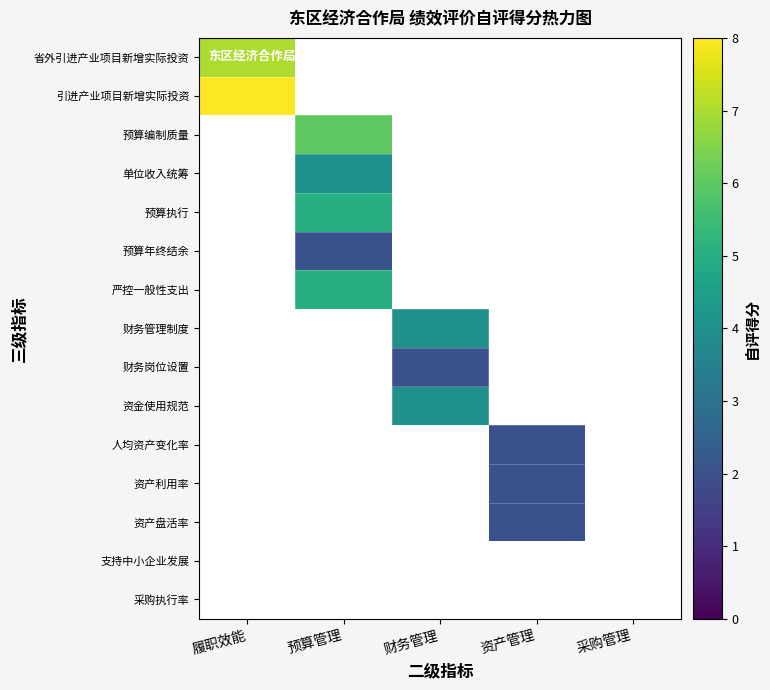

Reading left to right, what are all the values shown in this chart?

省外引进产业项目新增实际投资: 履职效能=7	预算管理=0	财务管理=0	资产管理=0	采购管理=0
引进产业项目新增实际投资: 履职效能=8	预算管理=0	财务管理=0	资产管理=0	采购管理=0
预算编制质量: 履职效能=0	预算管理=6	财务管理=0	资产管理=0	采购管理=0
单位收入统筹: 履职效能=0	预算管理=4	财务管理=0	资产管理=0	采购管理=0
预算执行: 履职效能=0	预算管理=5	财务管理=0	资产管理=0	采购管理=0
预算年终结余: 履职效能=0	预算管理=2	财务管理=0	资产管理=0	采购管理=0
严控一般性支出: 履职效能=0	预算管理=5	财务管理=0	资产管理=0	采购管理=0
财务管理制度: 履职效能=0	预算管理=0	财务管理=4	资产管理=0	采购管理=0
财务岗位设置: 履职效能=0	预算管理=0	财务管理=2	资产管理=0	采购管理=0
资金使用规范: 履职效能=0	预算管理=0	财务管理=4	资产管理=0	采购管理=0
人均资产变化率: 履职效能=0	预算管理=0	财务管理=0	资产管理=2	采购管理=0
资产利用率: 履职效能=0	预算管理=0	财务管理=0	资产管理=2	采购管理=0
资产盘活率: 履职效能=0	预算管理=0	财务管理=0	资产管理=2	采购管理=0
支持中小企业发展: 履职效能=0	预算管理=0	财务管理=0	资产管理=0	采购管理=0
采购执行率: 履职效能=0	预算管理=0	财务管理=0	资产管理=0	采购管理=0